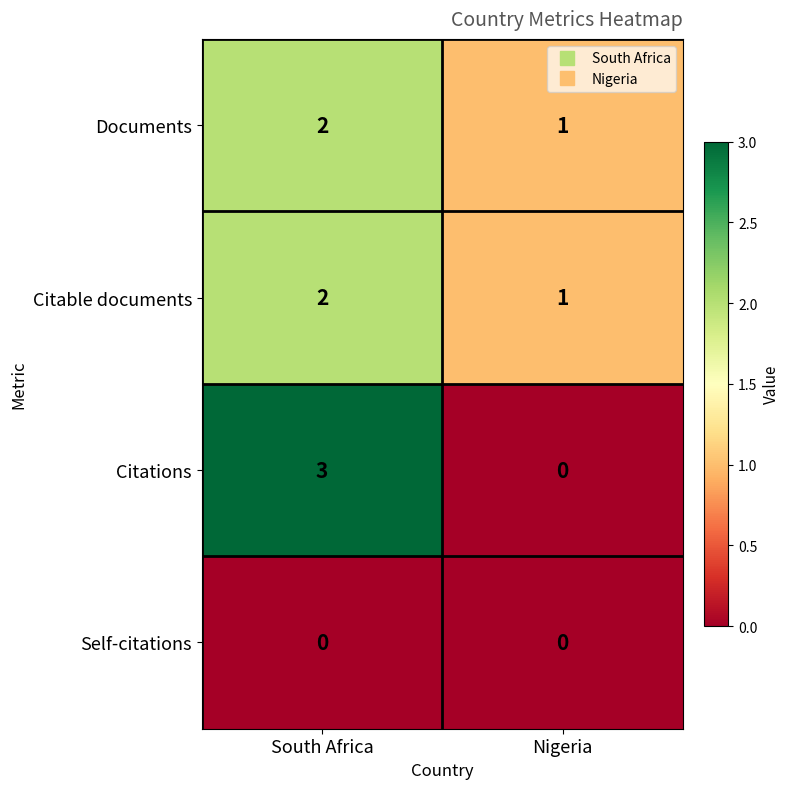

Reading right to left, list all the values displayed in this chart.

Documents: Nigeria=1	South Africa=2
Citable documents: Nigeria=1	South Africa=2
Citations: Nigeria=0	South Africa=3
Self-citations: Nigeria=0	South Africa=0